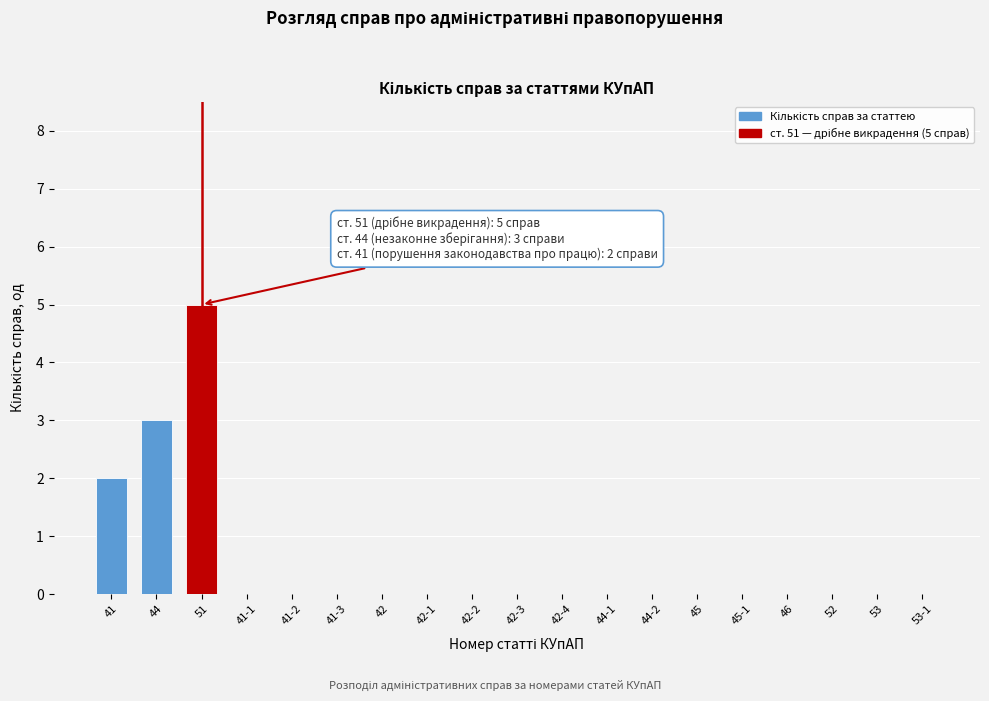

Reading left to right, transcribe all the data shown in this chart.

41=2	44=3	51=5	41-1=0	41-2=0	41-3=0	42=0	42-1=0	42-2=0	42-3=0	42-4=0	44-1=0	44-2=0	45=0	45-1=0	46=0	52=0	53=0	53-1=0